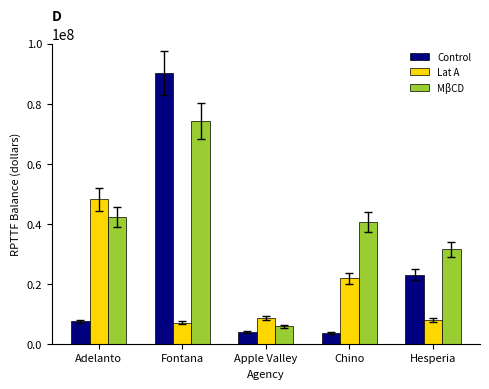

Between Apple Valley and Hesperia, which series saw the biggest shift?

MβCD